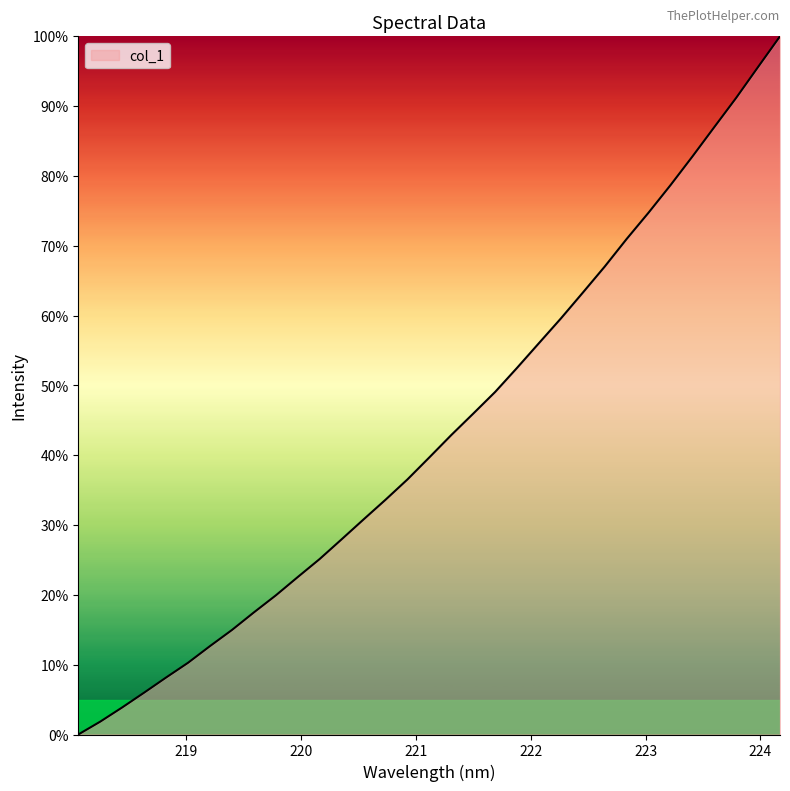

How many lines are shown in the chart?

1